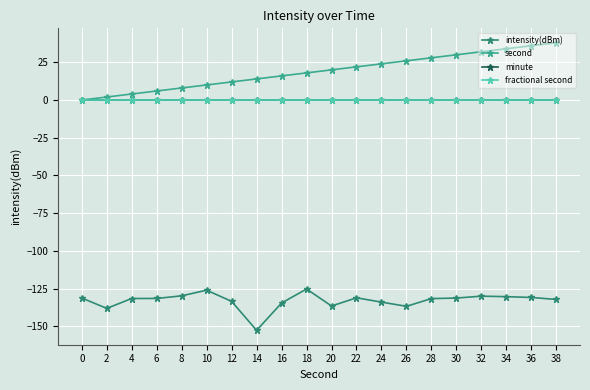

Is this an area chart (filled region under the line)?

No